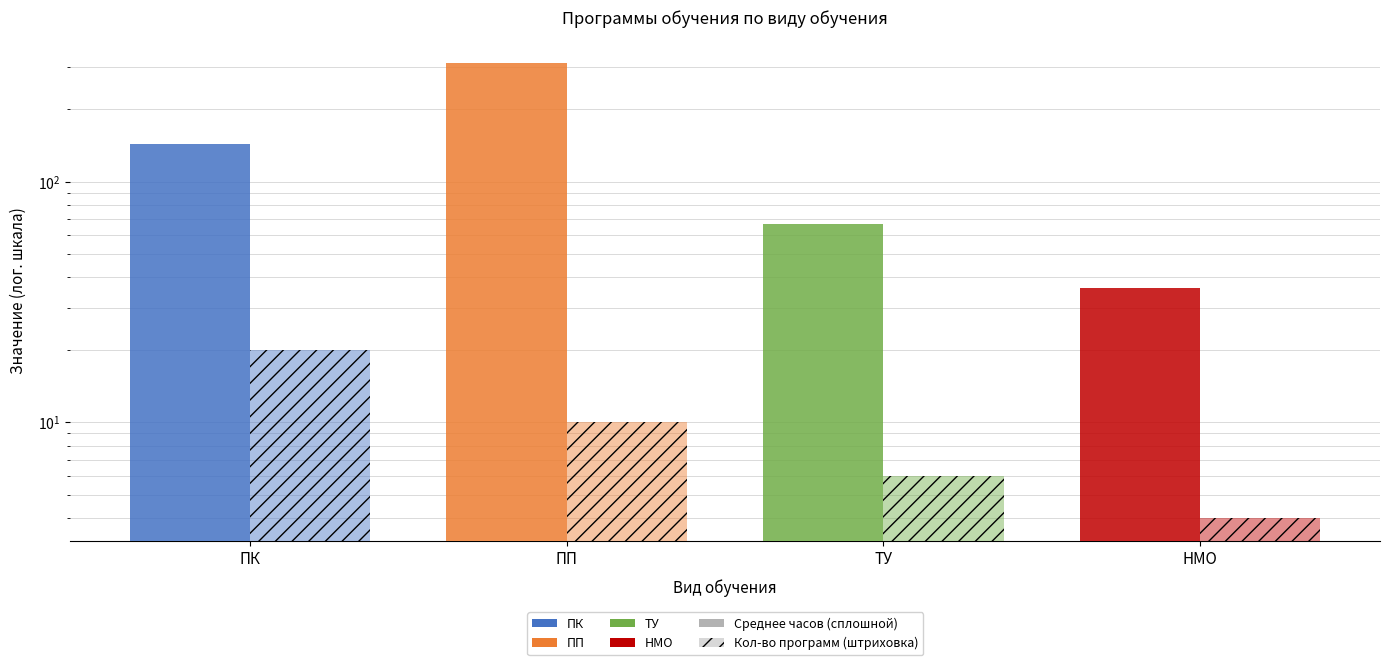

Reading right to left, what are all the values shown in this chart?

Среднее кол-во часов: 36	67	311	144
Количество программ: 4	6	10	20